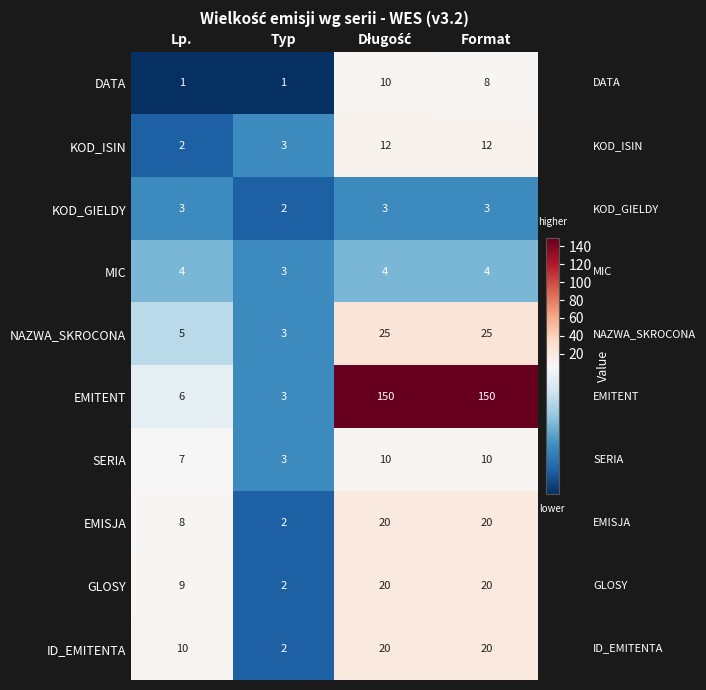

Which series has the largest total across all categories?

EMITENT